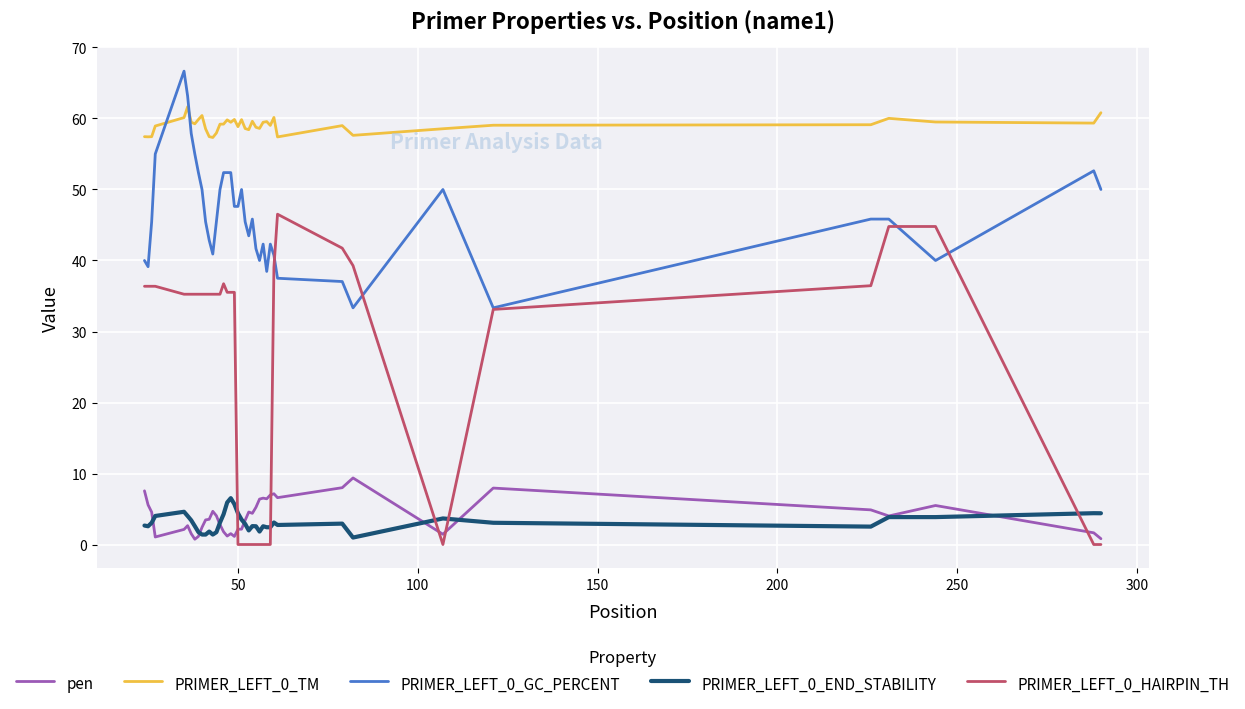

Which series has the largest total across all categories?

PRIMER_LEFT_0_TM